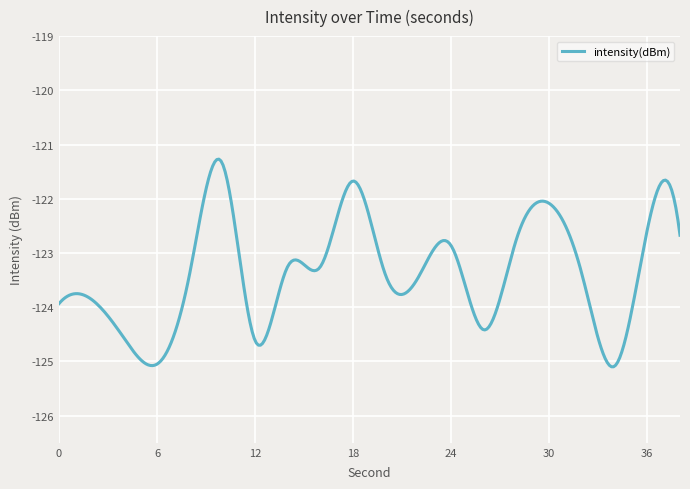

What is the minimum value shown in the chart?

-125.1